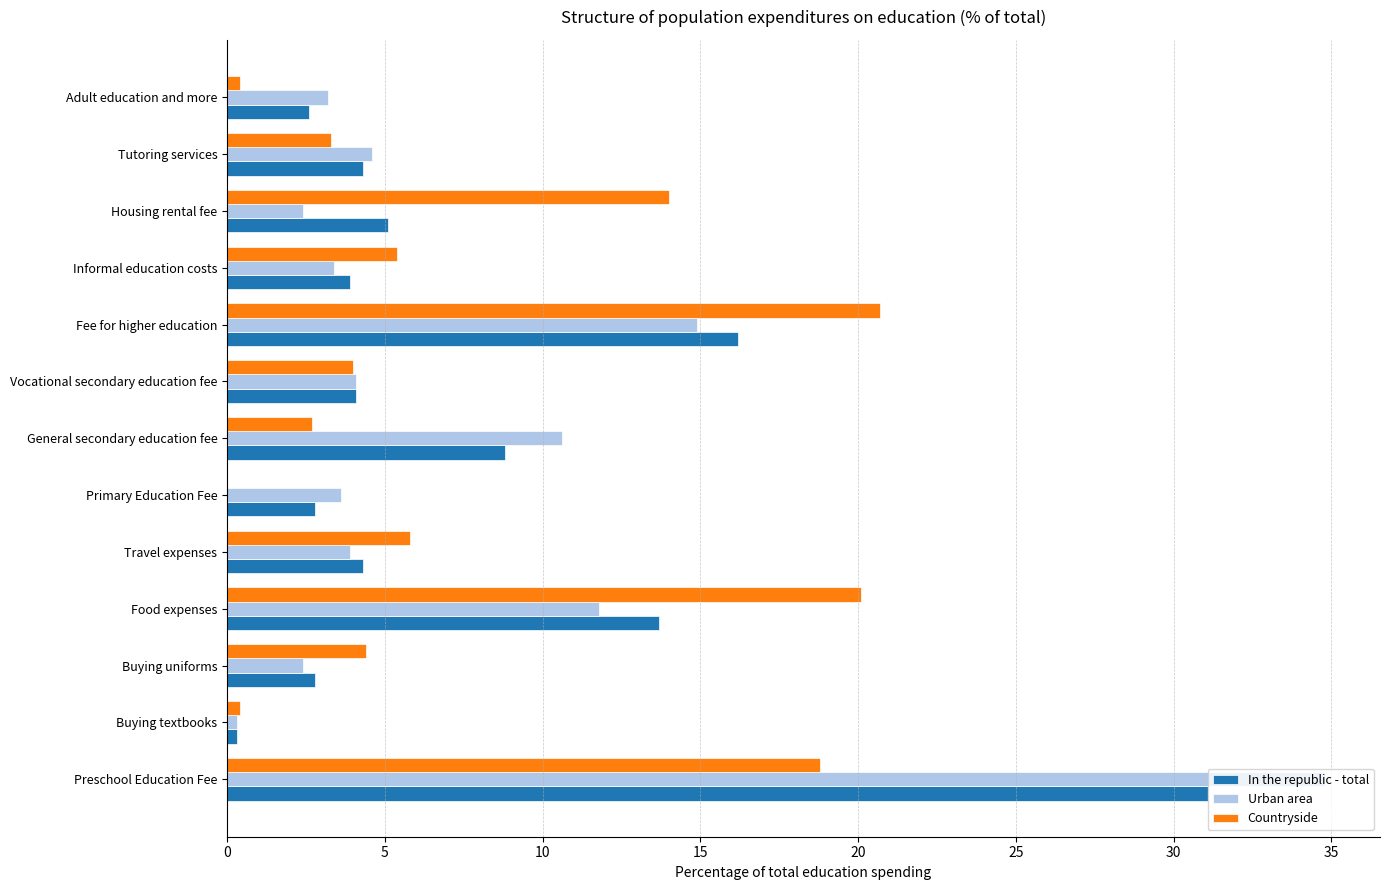

How many distinct data groups are displayed?

3